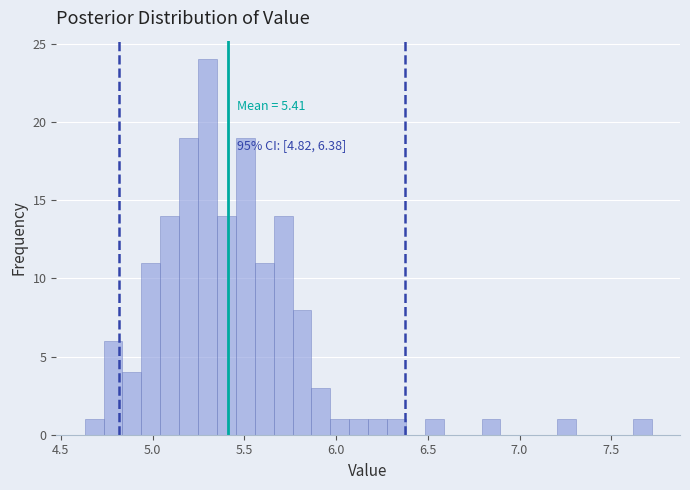

Around what value on the x-axis is the tallest bar? Give the approximate position of its centre, as read against the axis.

5.30